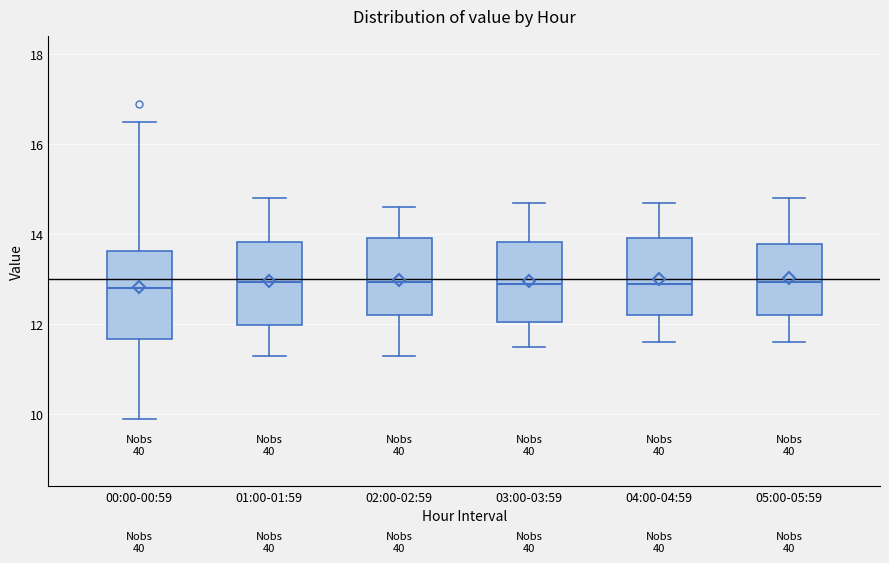

Where is the lower edge of the box for 01:00-01:59 on the y-axis? The values are not printed on the chart, so give them approximately, as read against the axis.

12.0